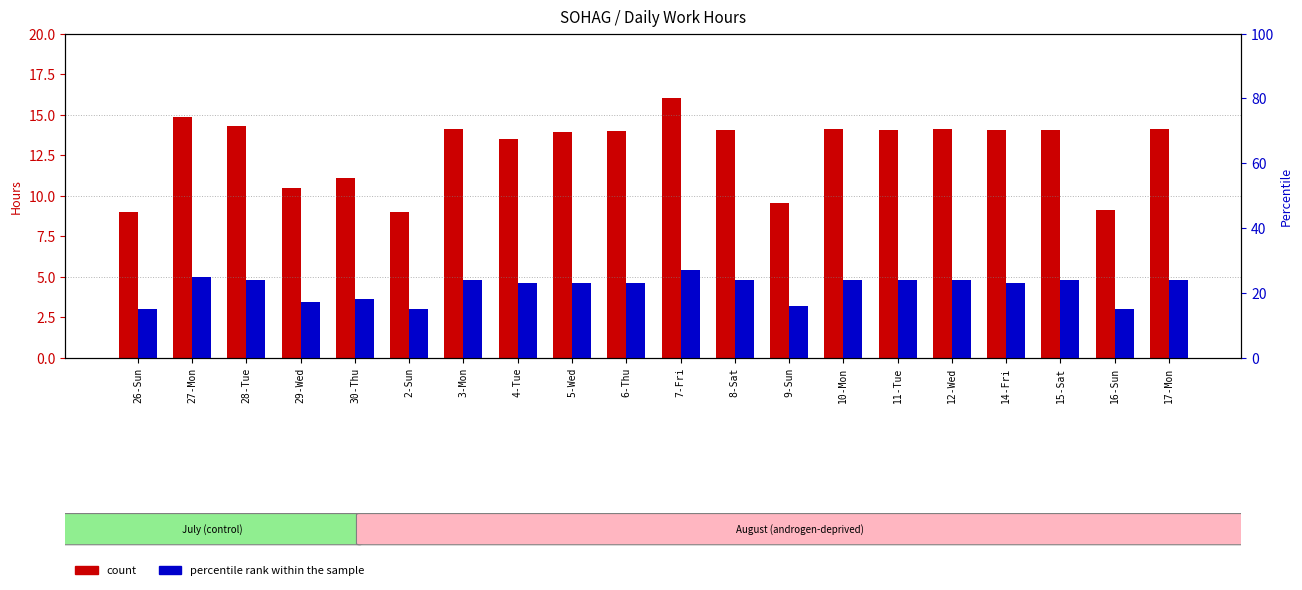

Rank the categories by count value from highest to lowest.

7-Fri, 27-Mon, 28-Tue, 3-Mon, 12-Wed, 17-Mon, 10-Mon, 11-Tue, 15-Sat, 8-Sat, 14-Fri, 6-Thu, 5-Wed, 4-Tue, 30-Thu, 29-Wed, 9-Sun, 16-Sun, 2-Sun, 26-Sun